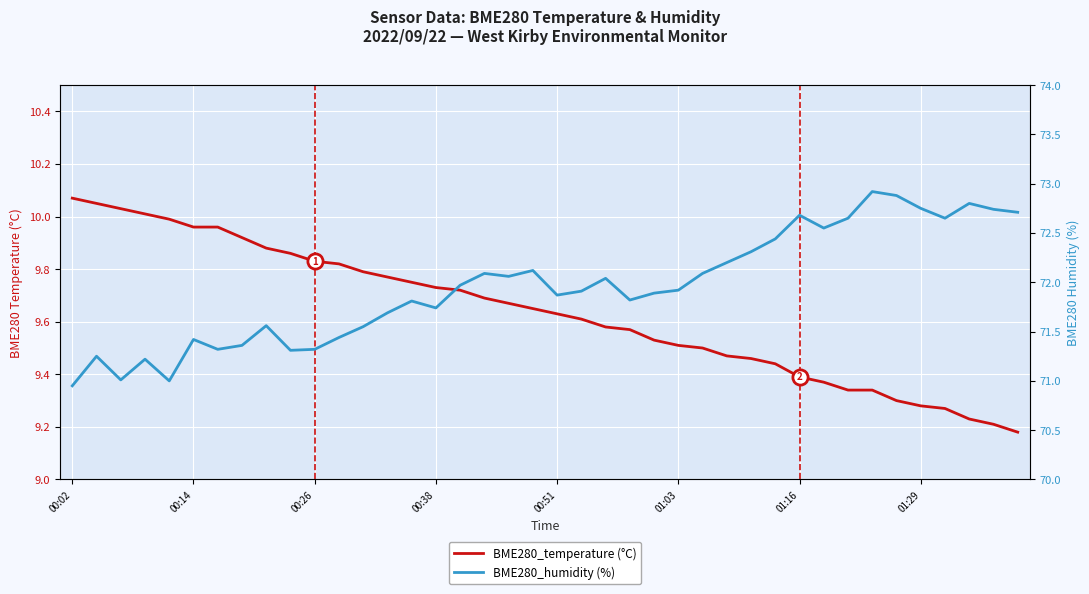

At which category is the sum across all series the highest?

33